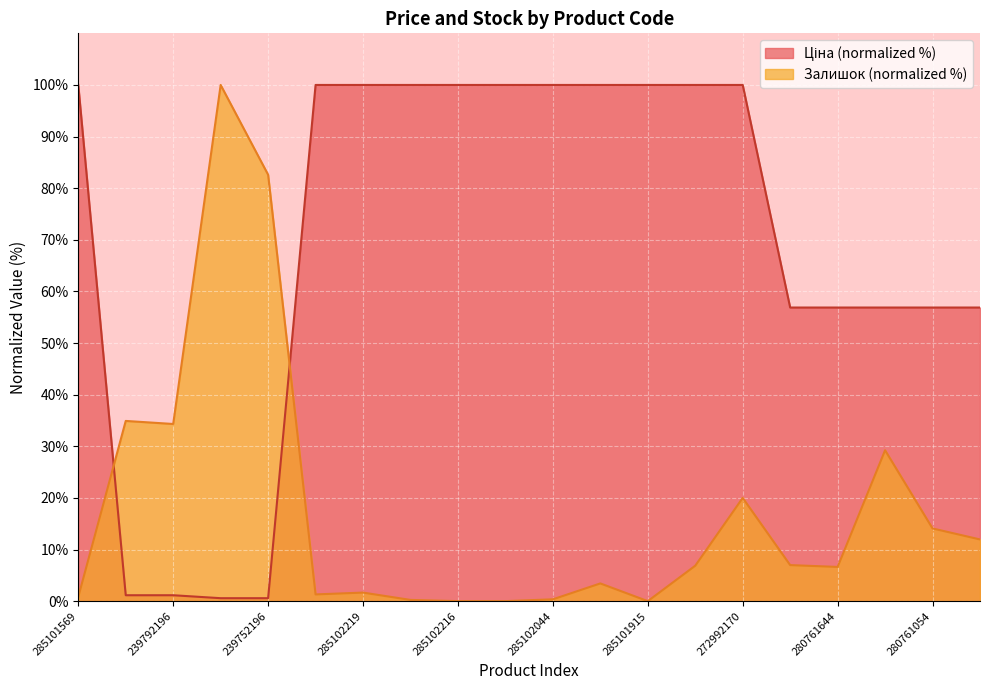

At how many categories does at least one series exceed 88?

12